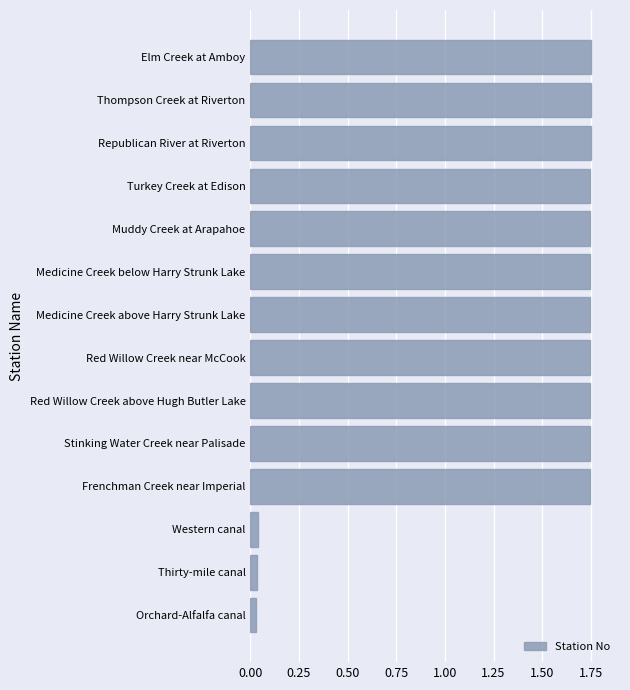

How many series are shown in this chart?

1